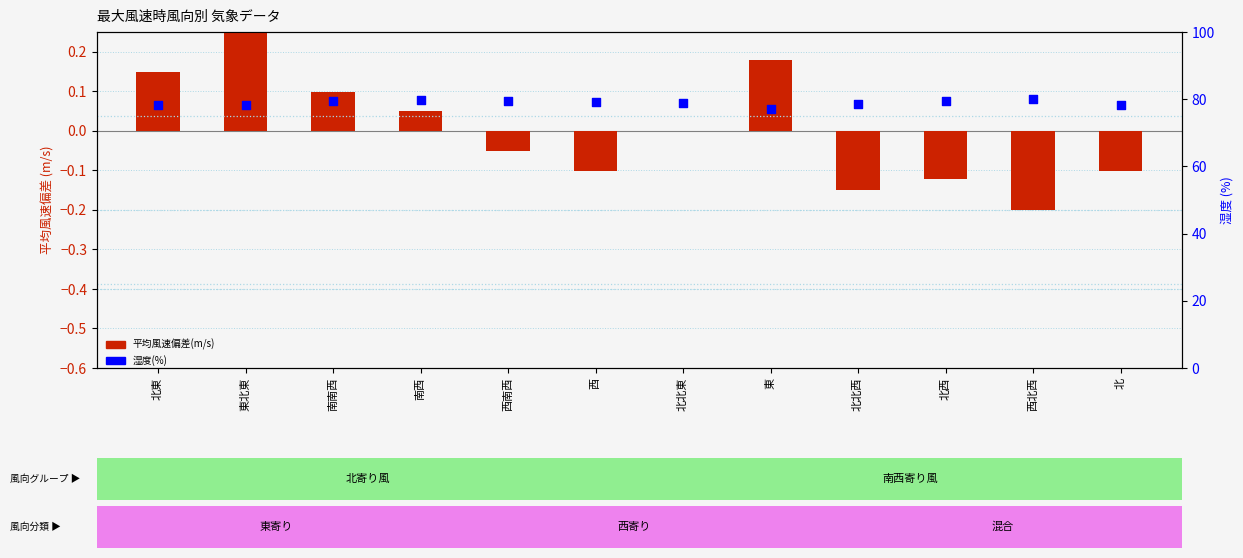

What is the total value across all series at 東北東?

78.6